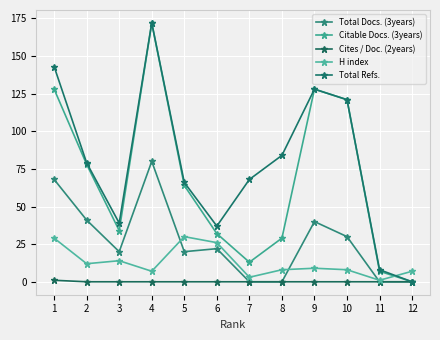

After their last crossing, which series has the higher values: H index or Total Docs. (3years)?

H index